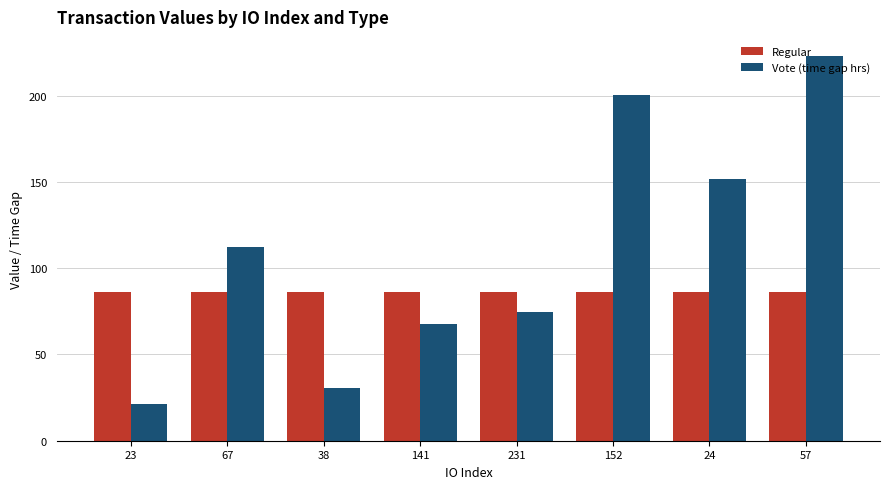

True or false: Vote (time gap hrs) has a value of 222.9 at 57.

True